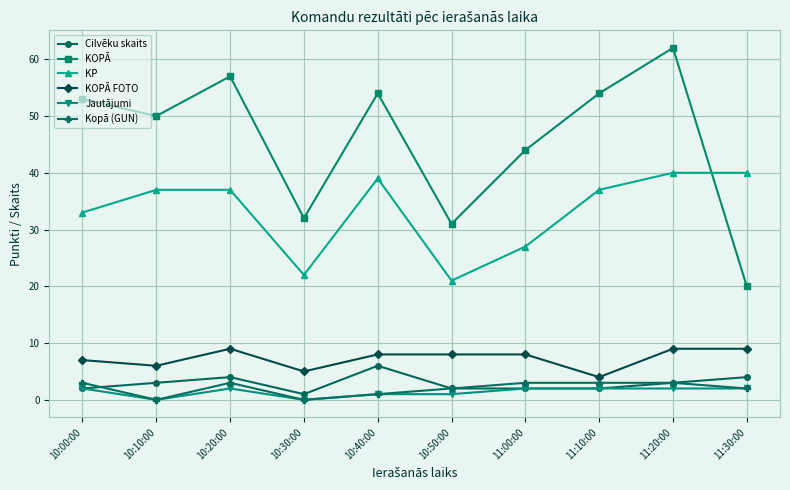

What is the label of the 6th point from the left?

10:50:00